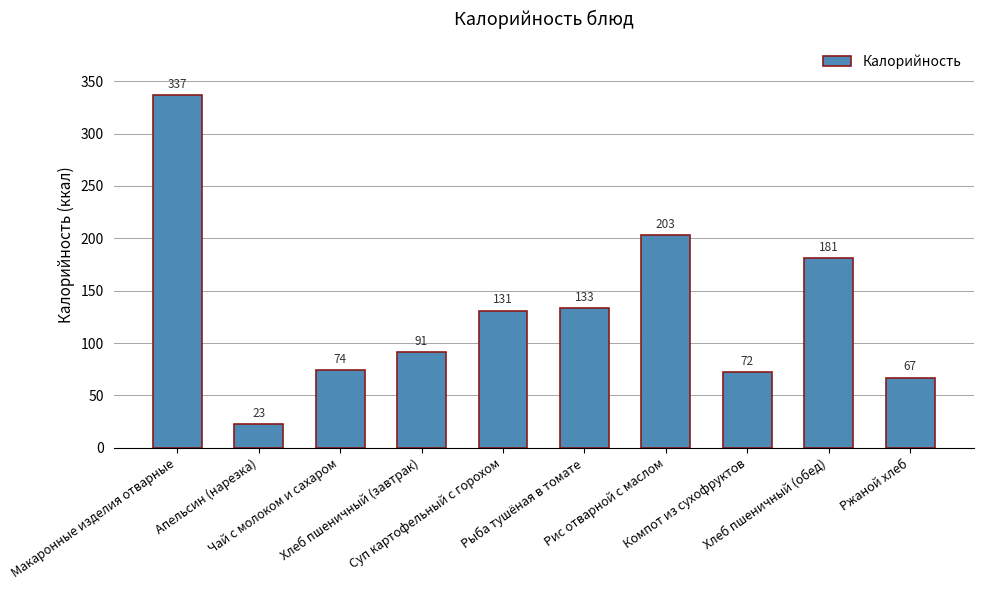

What position from the left is Макаронные изделия отварные?

1